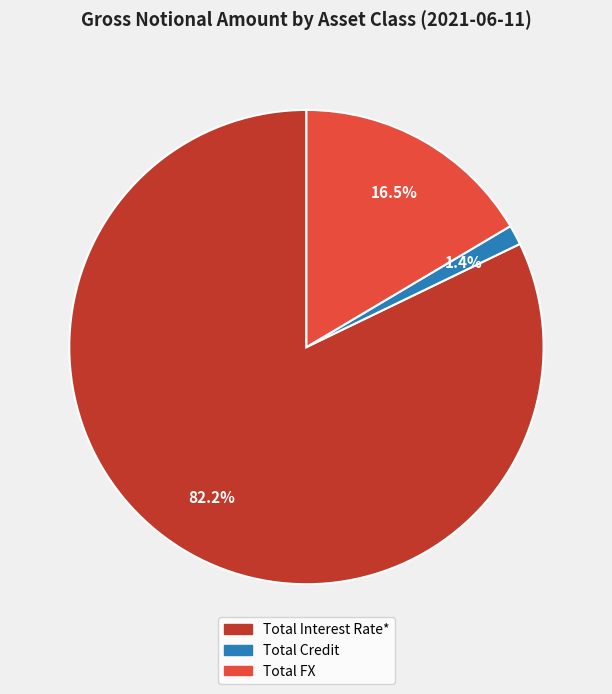

Which has a higher value, Total Interest Rate* or Total Credit?

Total Interest Rate*